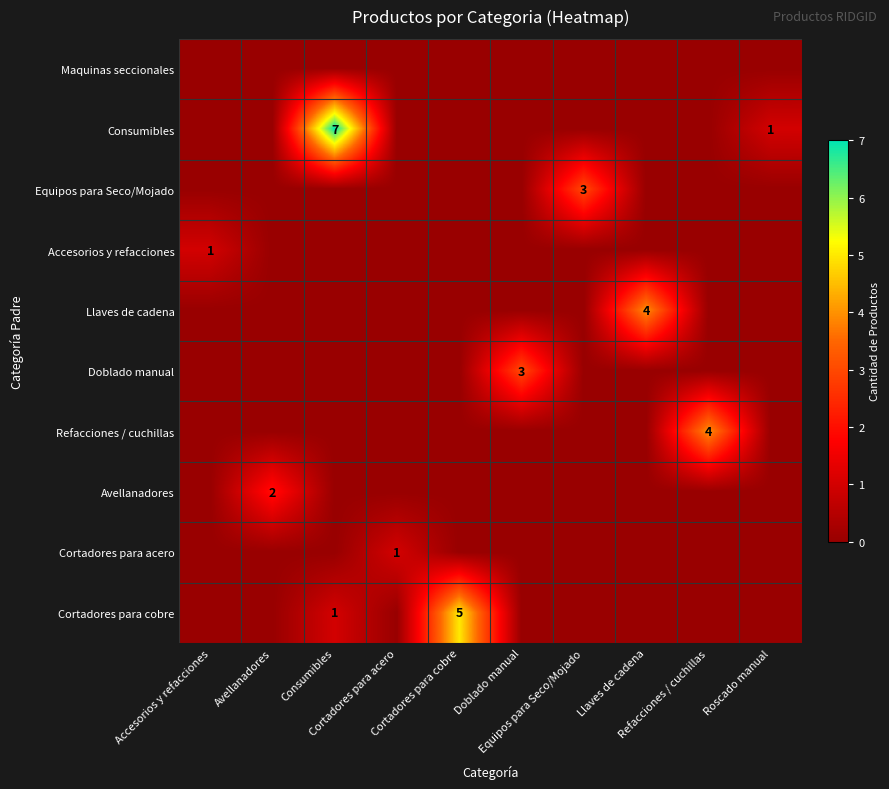

What is the difference between the highest and lowest values at Consumibles?

7